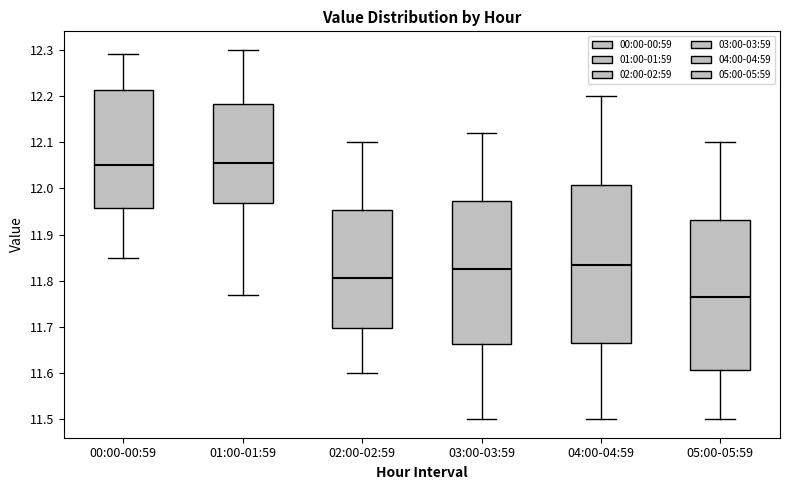

Which box is the tallest, from its lower edge to its upper edge?

04:00-04:59